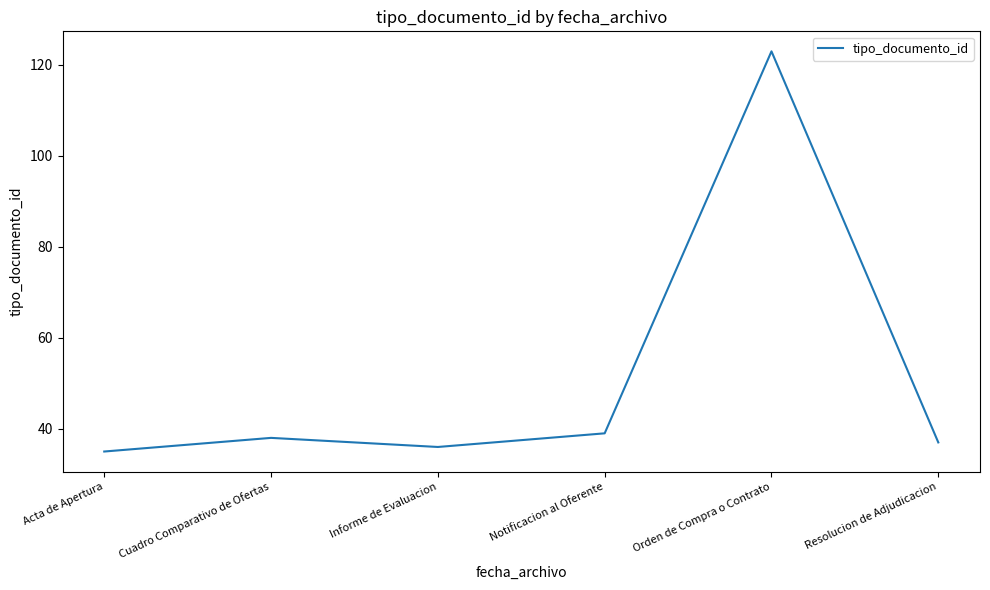

What is the sum of the values at Acta de Apertura and Notificacion al Oferente?

74